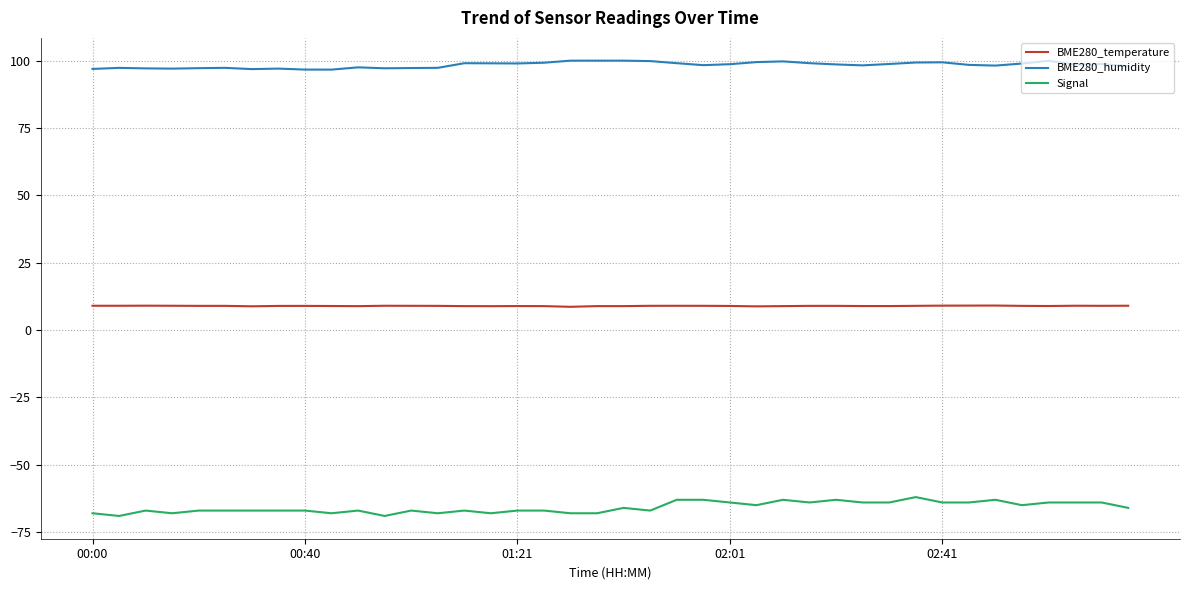

What are all the series names shown in the legend?

BME280_temperature, BME280_humidity, Signal